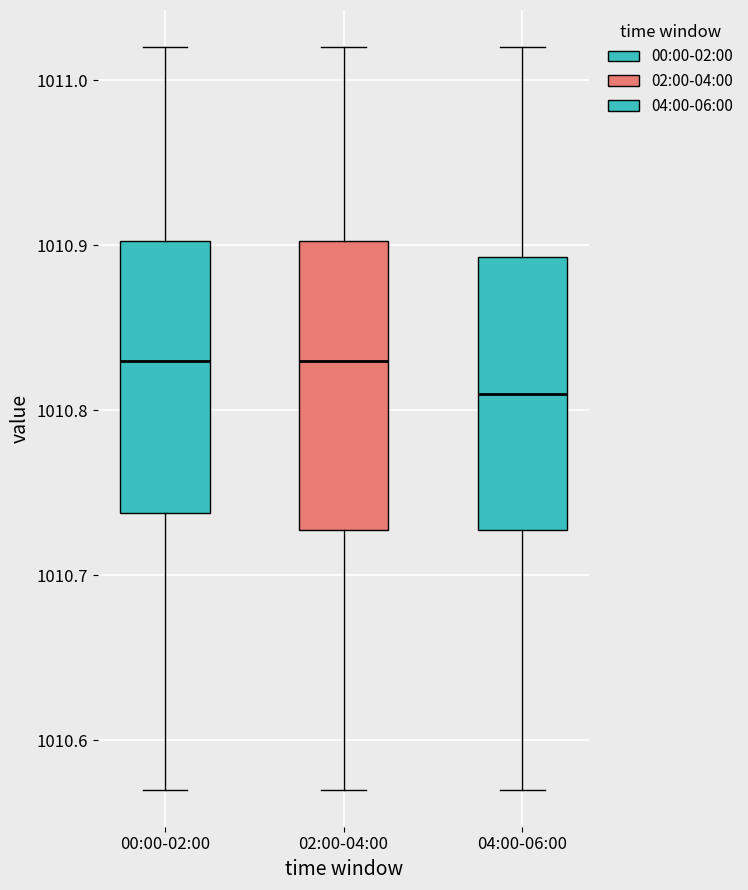

Where does the lower whisker of the box for 00:00-02:00 end on the y-axis? The values are not printed on the chart, so give them approximately, as read against the axis.

1010.57